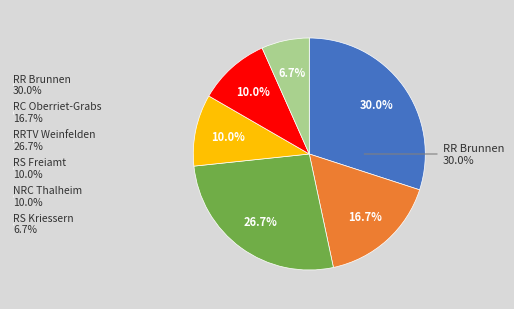

What is the total percentage of NRC Thalheim and RR Brunnen?

40.0%